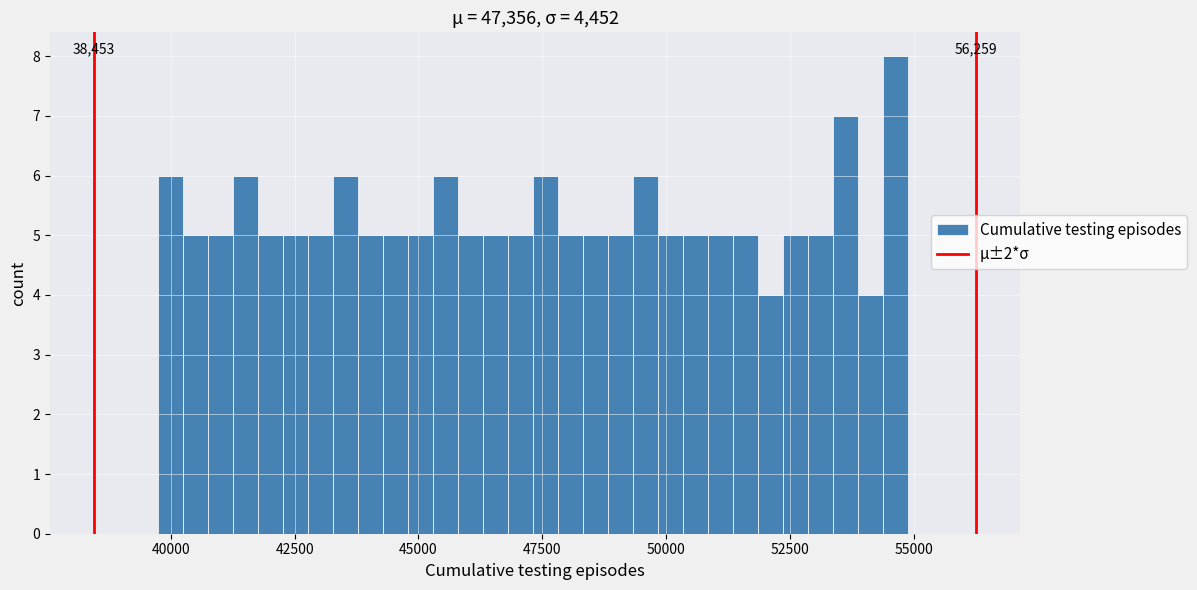

Read against the x-axis, roughly where is the centre of the tallest bar?

54500